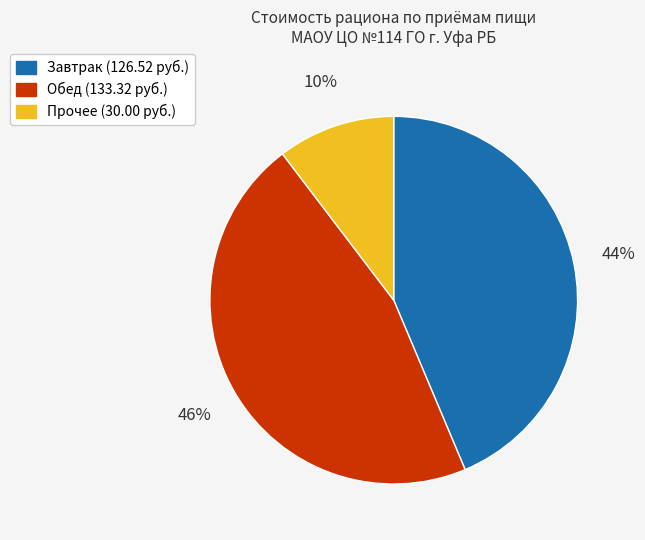

To the nearest percent, what is the difference between the largest and smallest slice percentages?

36%